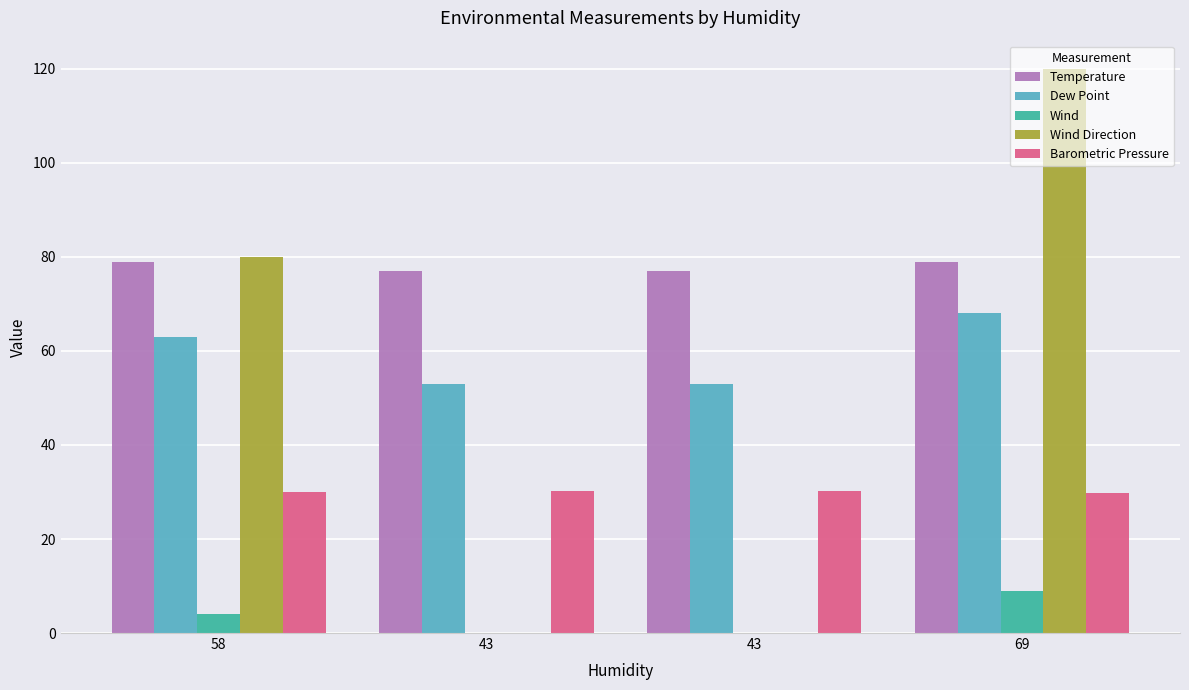

What is the label of the 4th bar from the right?

58